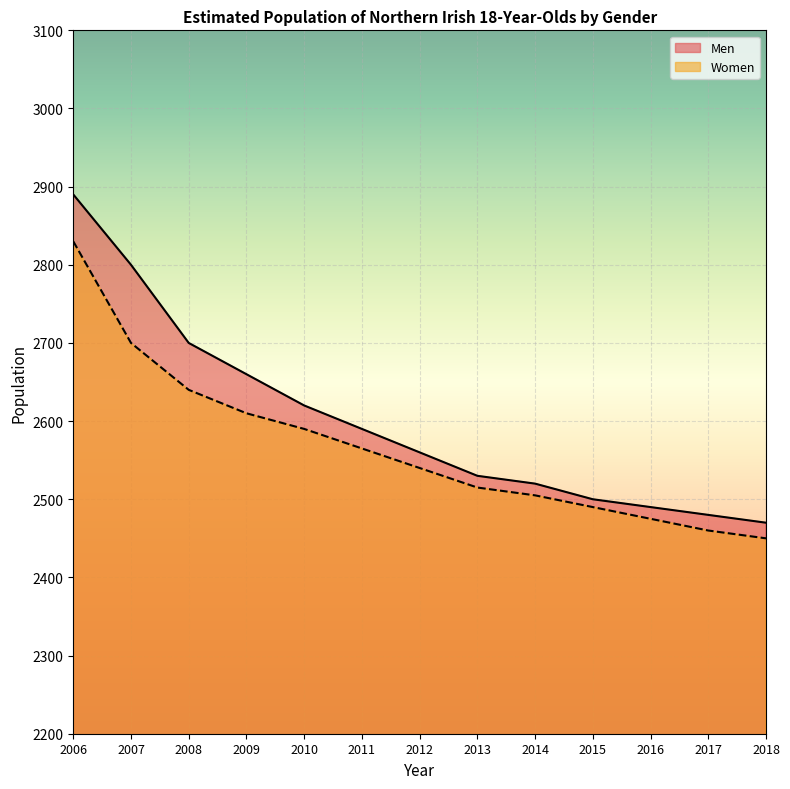

List the series in order of their peak value, highest first.

Men, Women